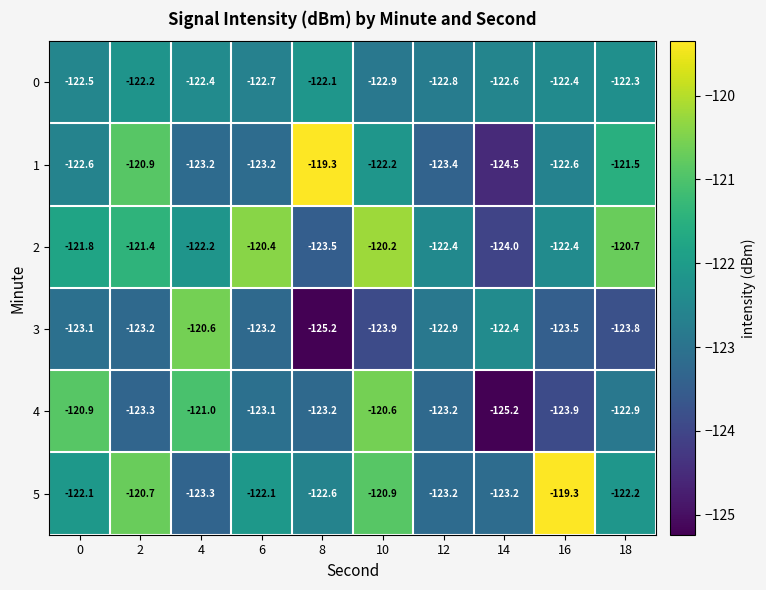

At which label does 5 reach its peak?

16